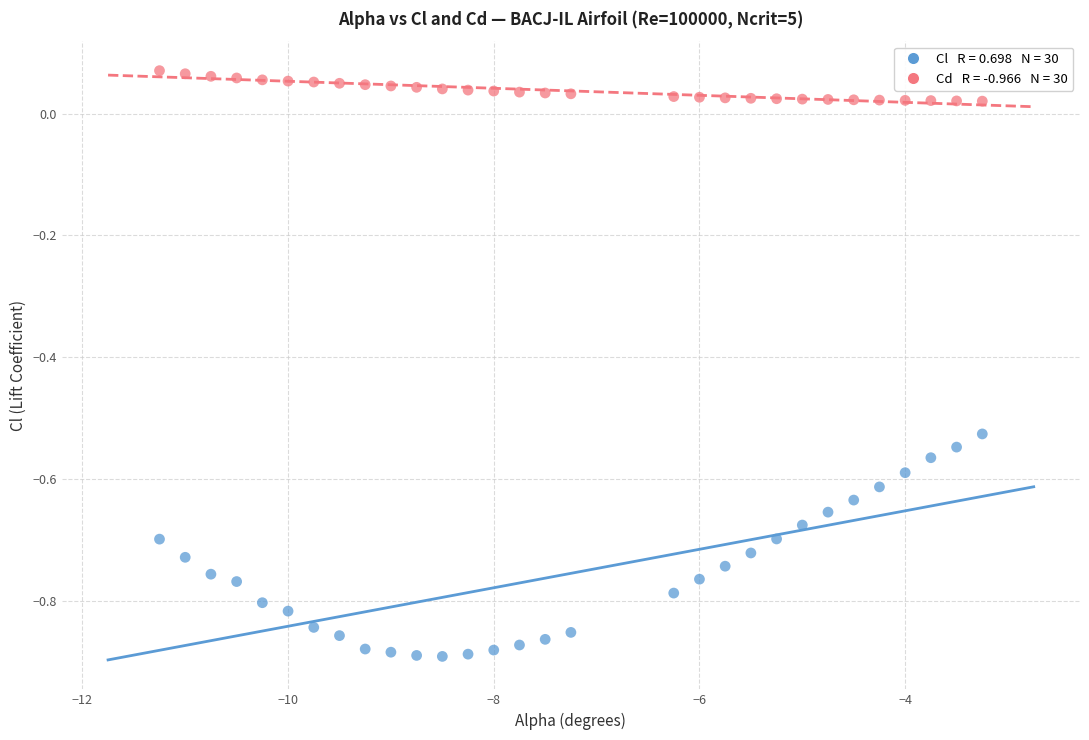

Across all data points, what is the range of X values (max minus min)?

8.0